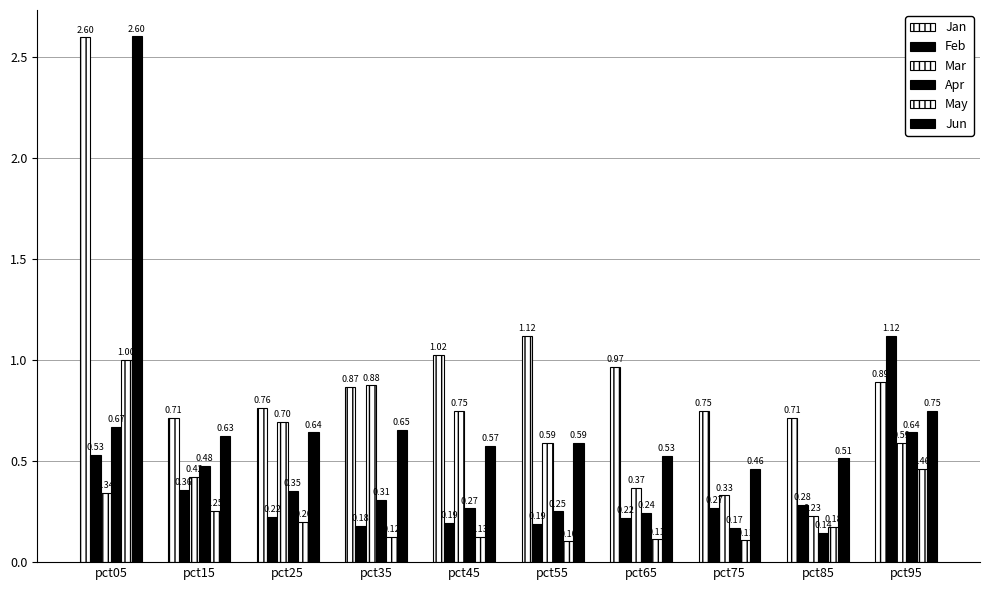

How many Mar values are between 0 and 1?

10